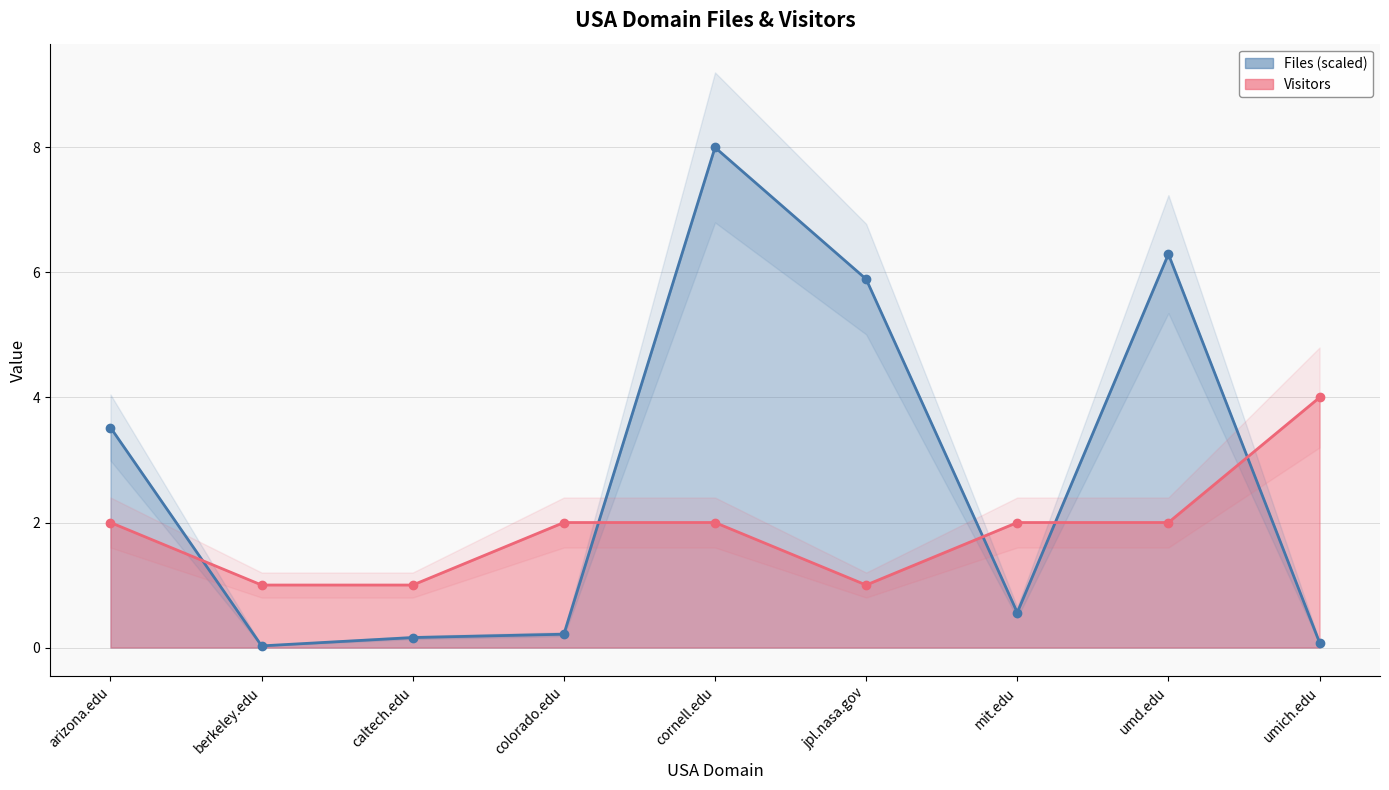

How many interior local peaks does the Files series have?

2